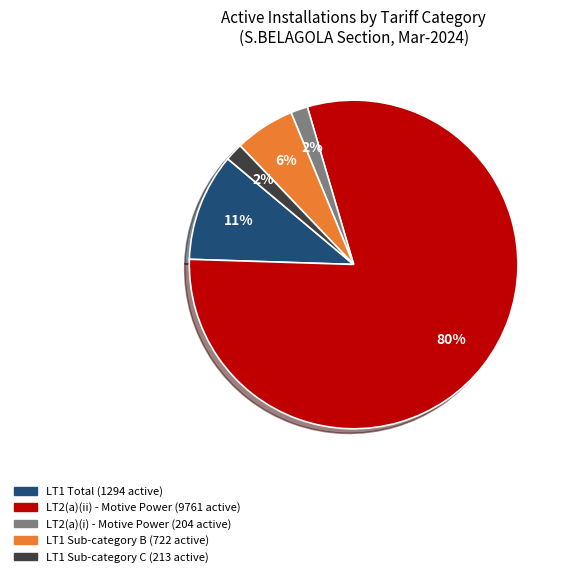

How many segments does this pie chart have?

5